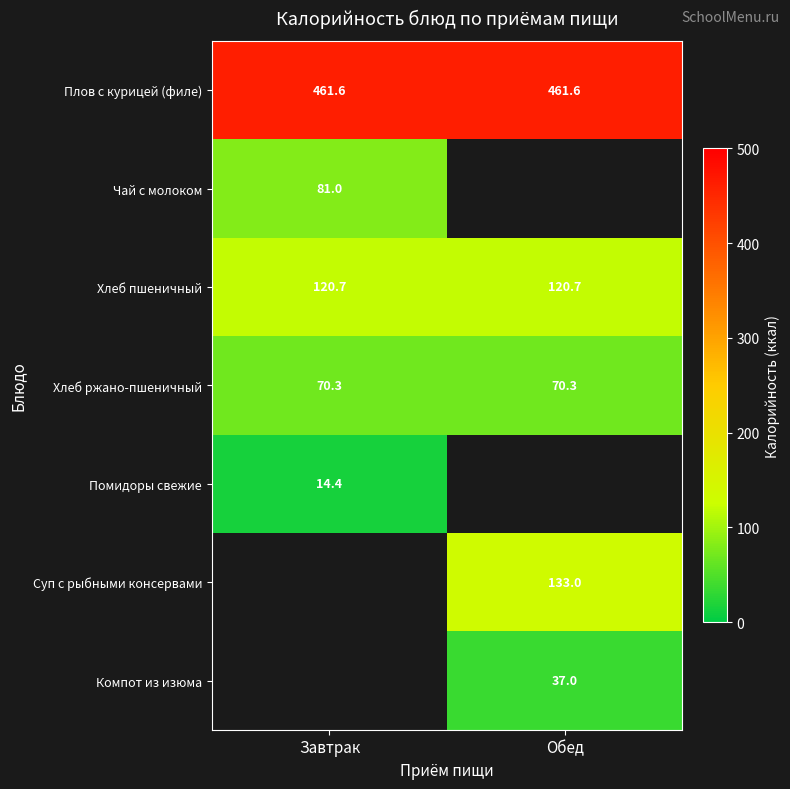

What is the sum of all Хлеб пшеничный values?

241.4